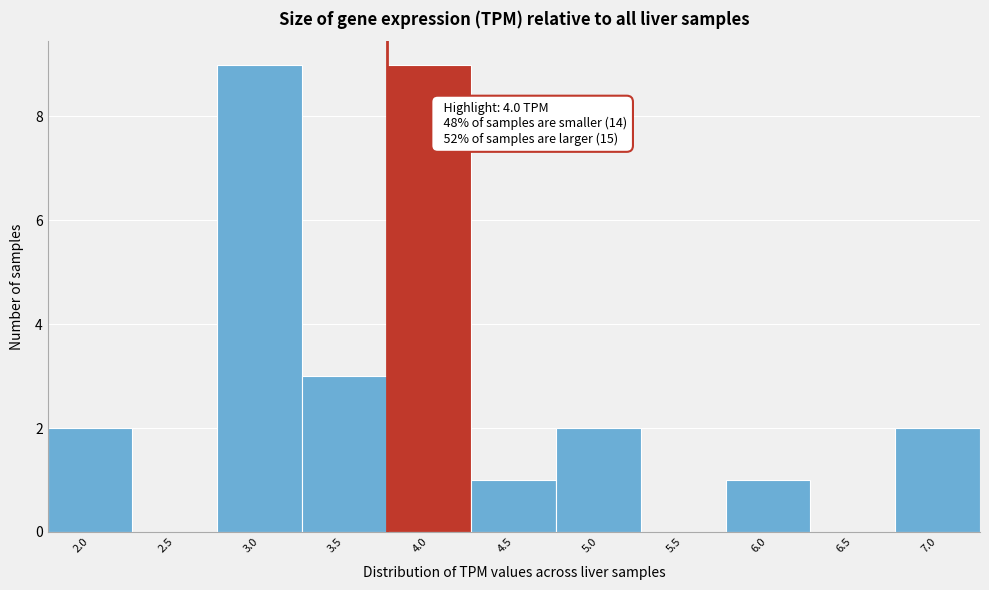

Reading right to left, list all the values displayed in this chart.

7.0=2	6.5=0	6.0=1	5.5=0	5.0=2	4.5=1	4.0=9	3.5=3	3.0=9	2.5=0	2.0=2